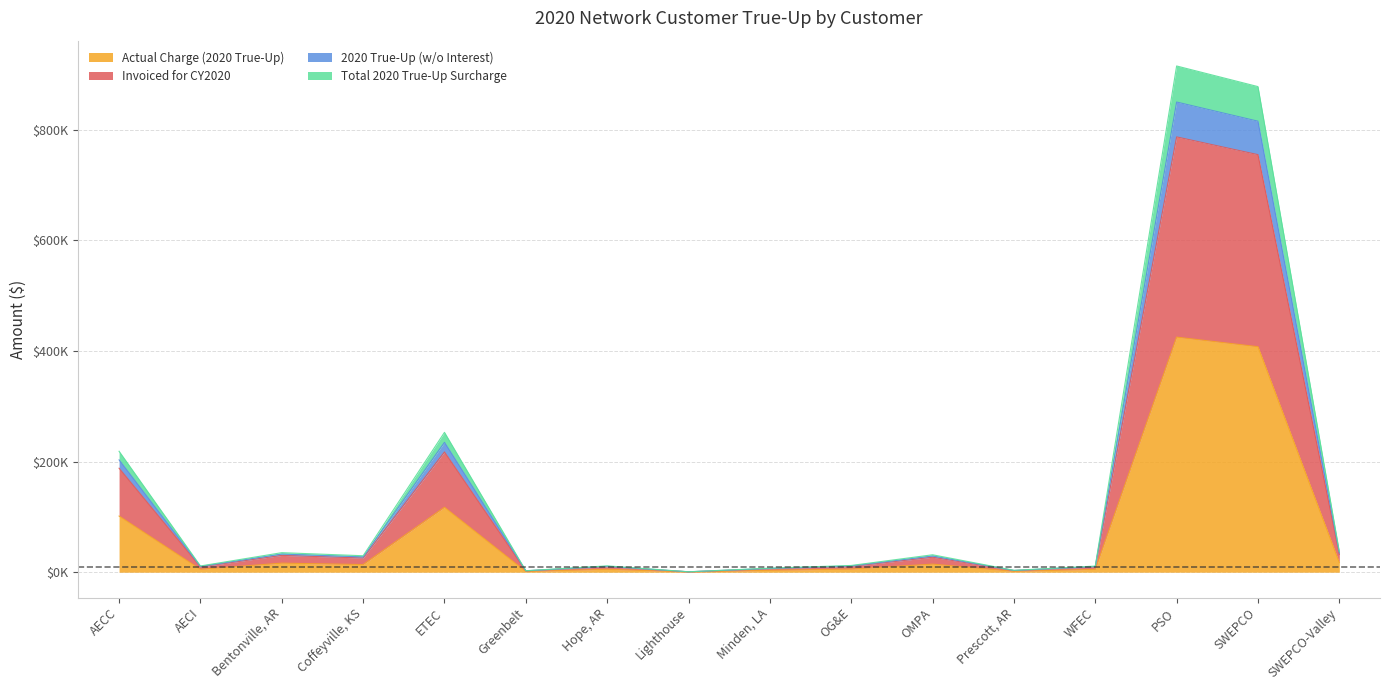

Where is the first local minimum for Actual Charge (2020 True-Up)?

AECI